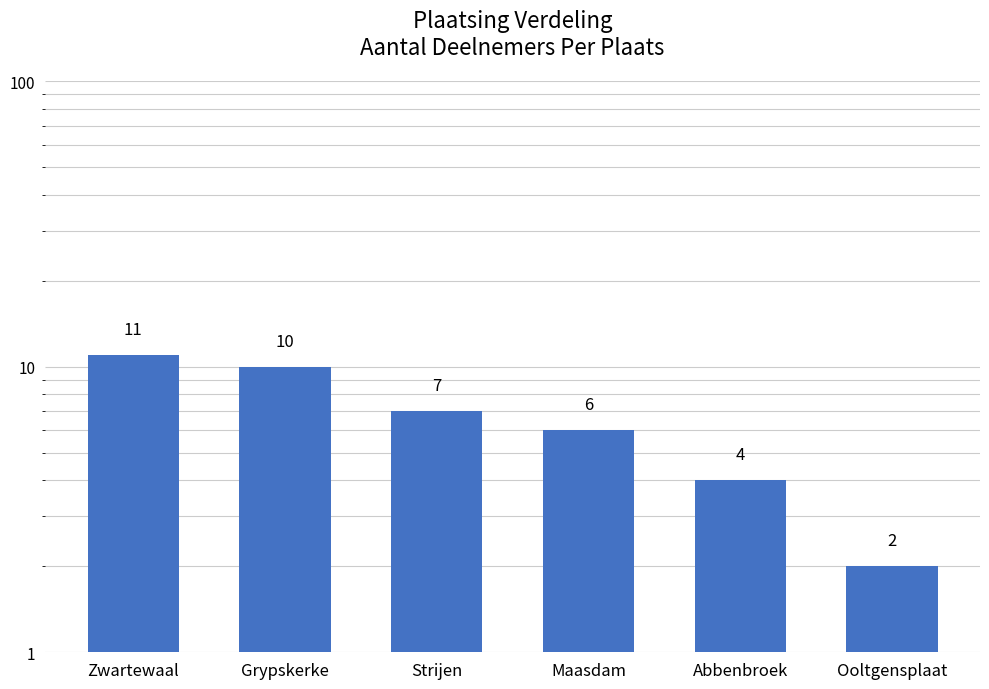

Which label corresponds to the smallest value in the chart?

Ooltgensplaat